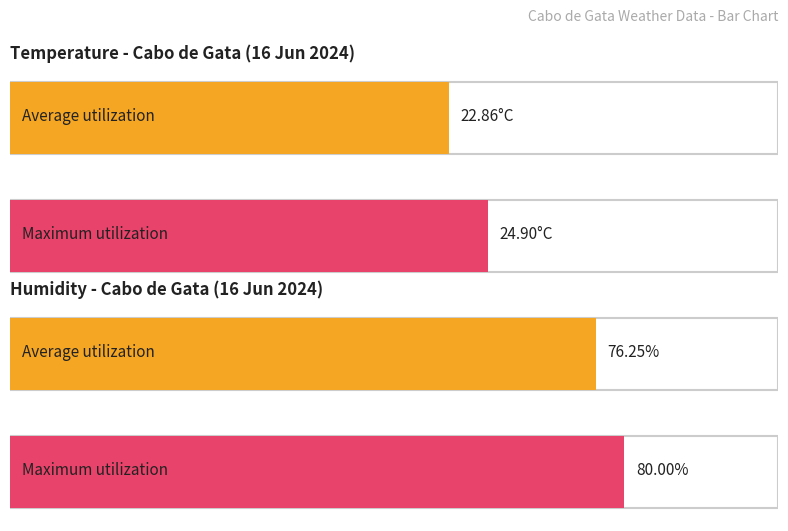

Which series has the largest total across all categories?

Humidity (%)